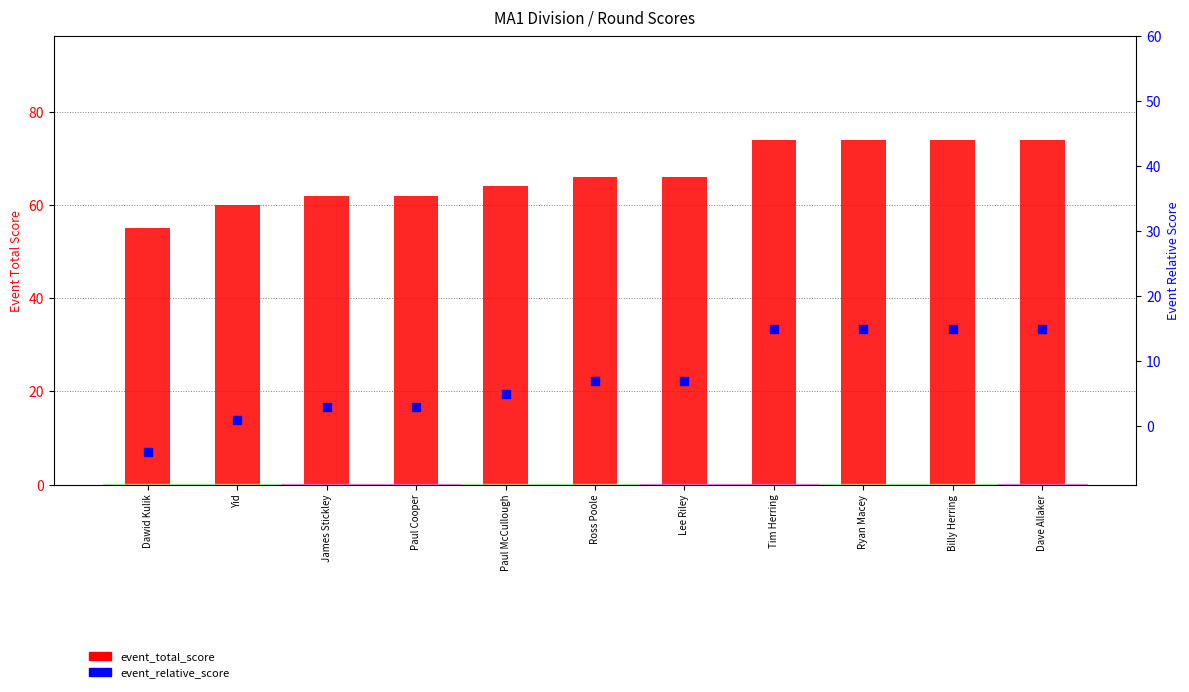

Is the value of event_total_score at Tim Herring greater than the value of event_relative_score at Ross Poole?

Yes